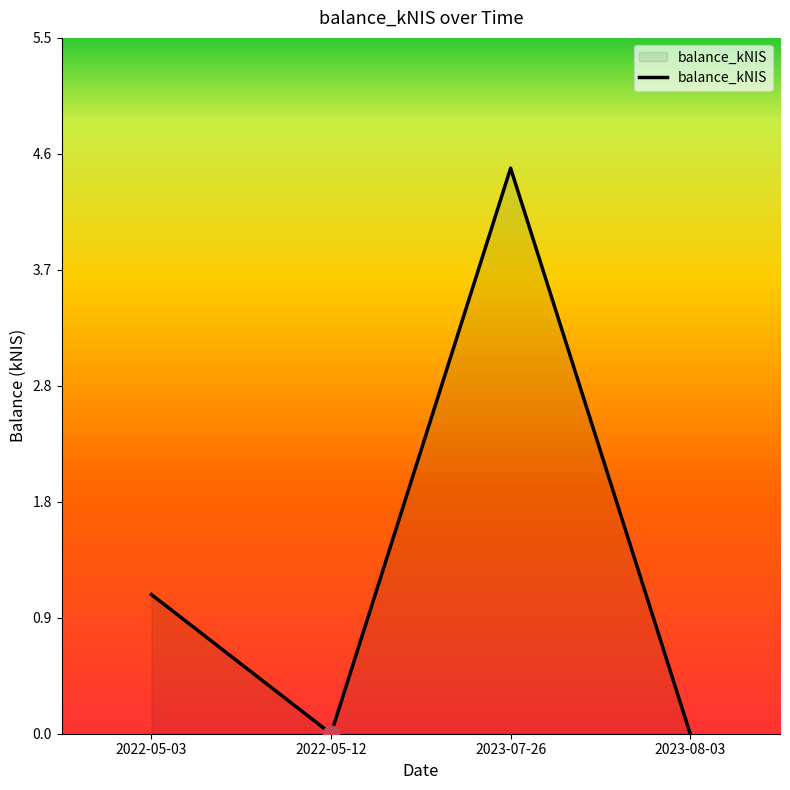

Reading left to right, list all the values displayed in this chart.

2022-05-03=1.1	2022-05-12=0.0	2023-07-26=4.5	2023-08-03=0.0